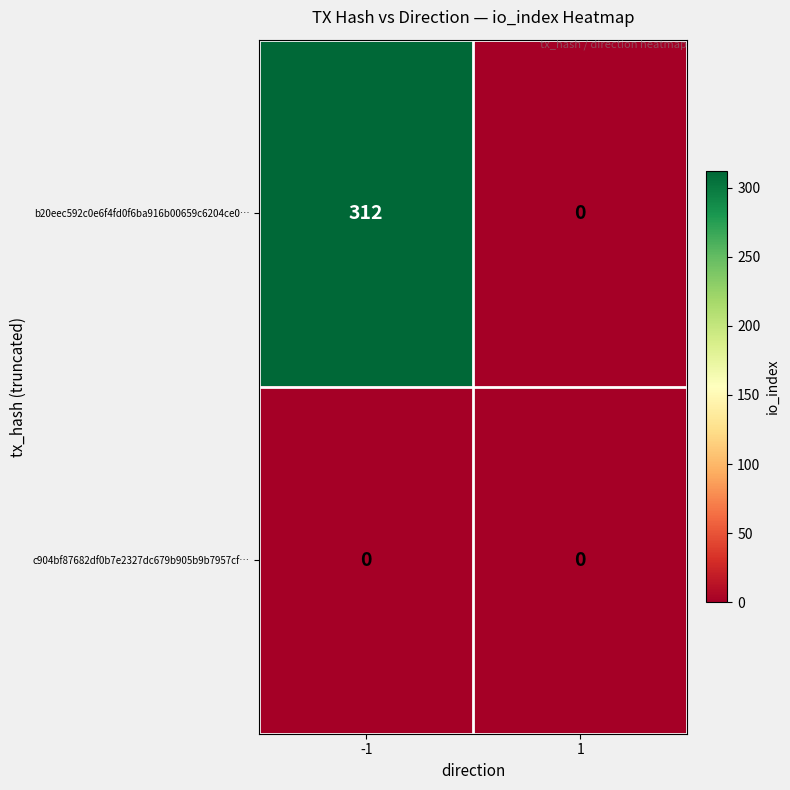

The value of c904bf87682df0b7e2327dc679b905b9b7957cf… at -1 is 0. True or false?

True